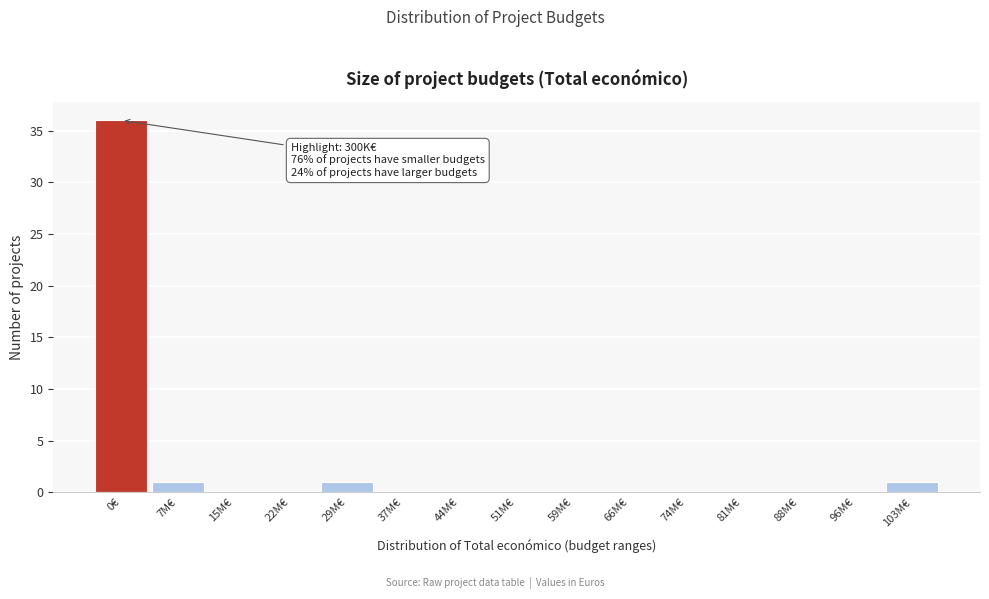

Reading left to right, what are all the values shown in this chart?

0€=36	7M€=1	15M€=0	22M€=0	29M€=1	37M€=0	44M€=0	51M€=0	59M€=0	66M€=0	74M€=0	81M€=0	88M€=0	96M€=0	103M€=1